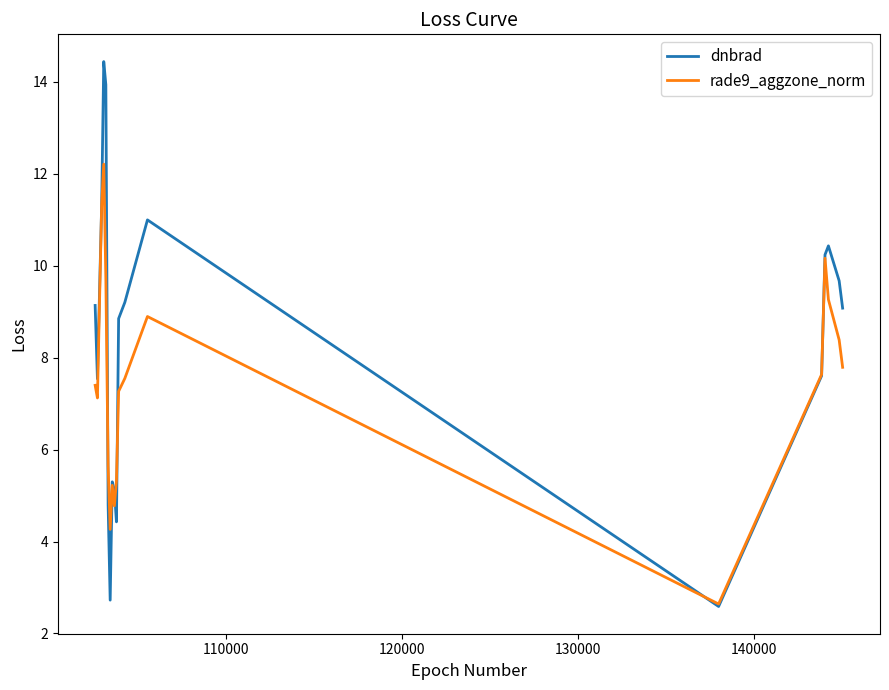

Which series has the largest total across all categories?

dnbrad